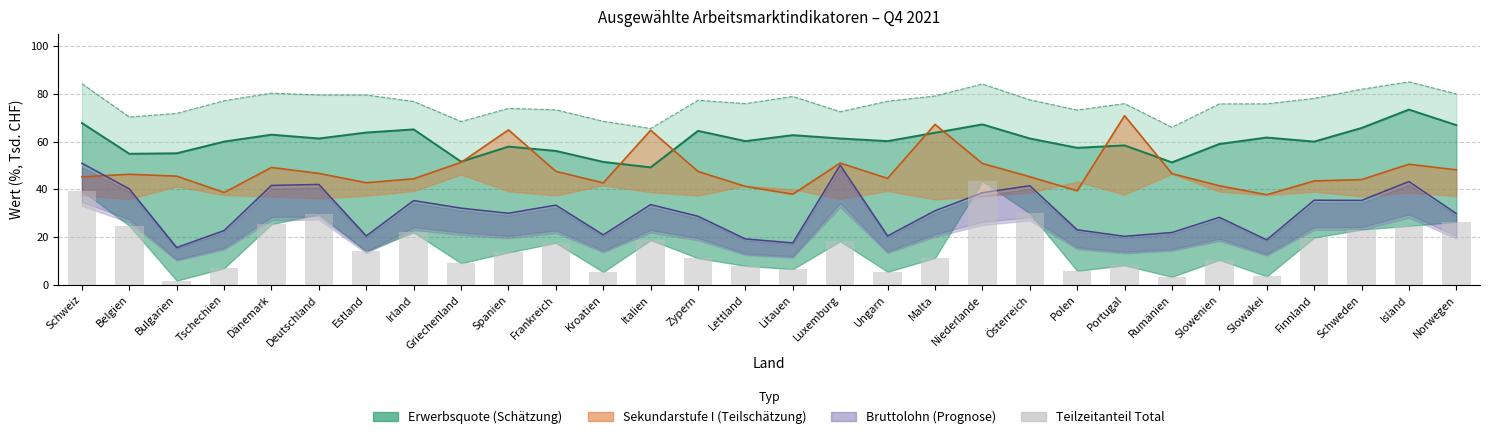

At which label does the data first exceed 14?

Schweiz